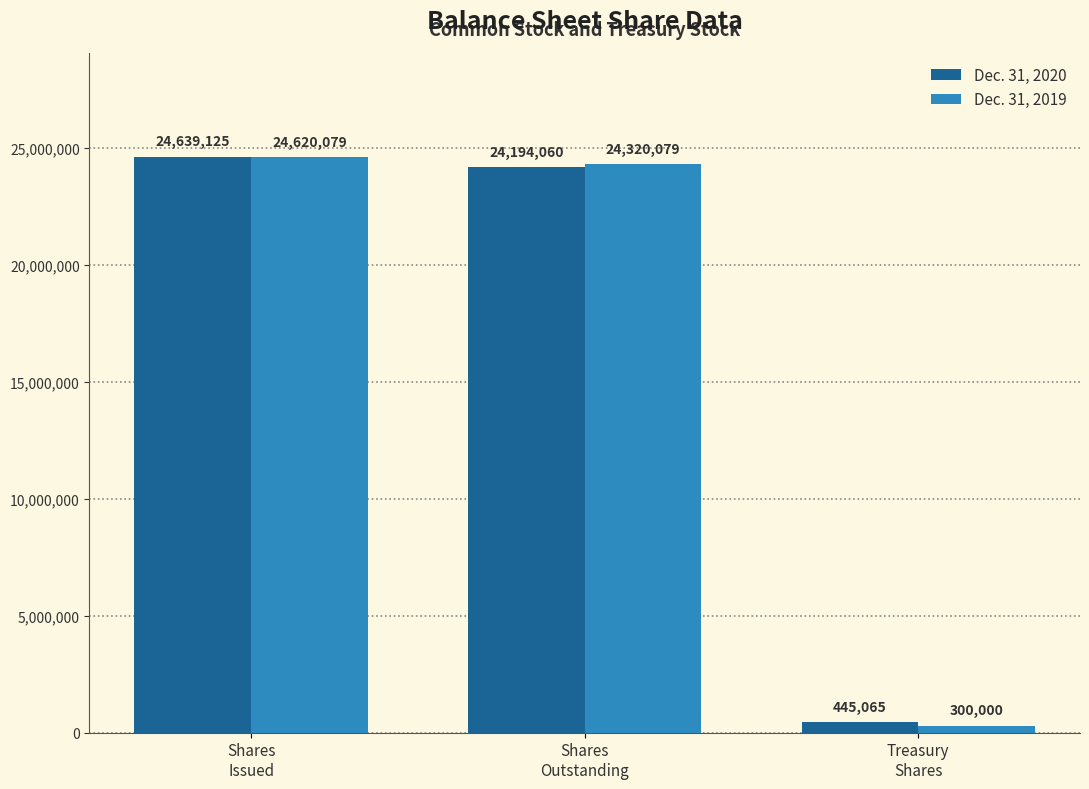

What is the total value across all series at Shares
Outstanding?

48514139